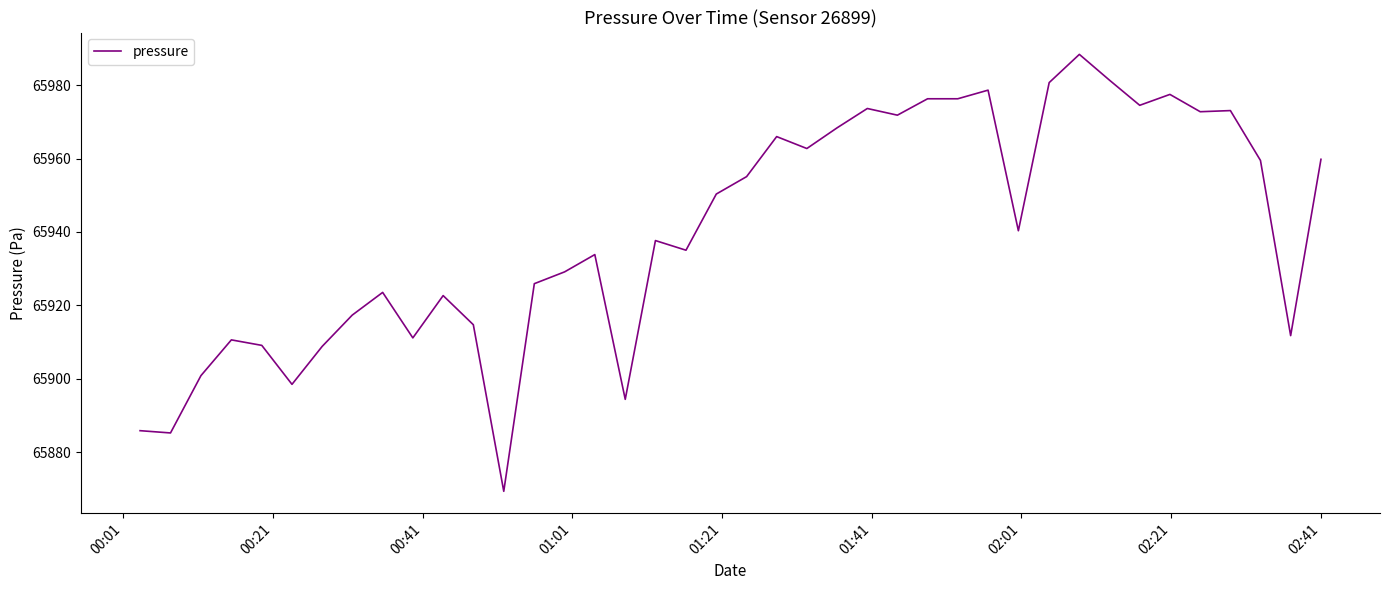

What is the maximum value shown in the chart?

65988.4